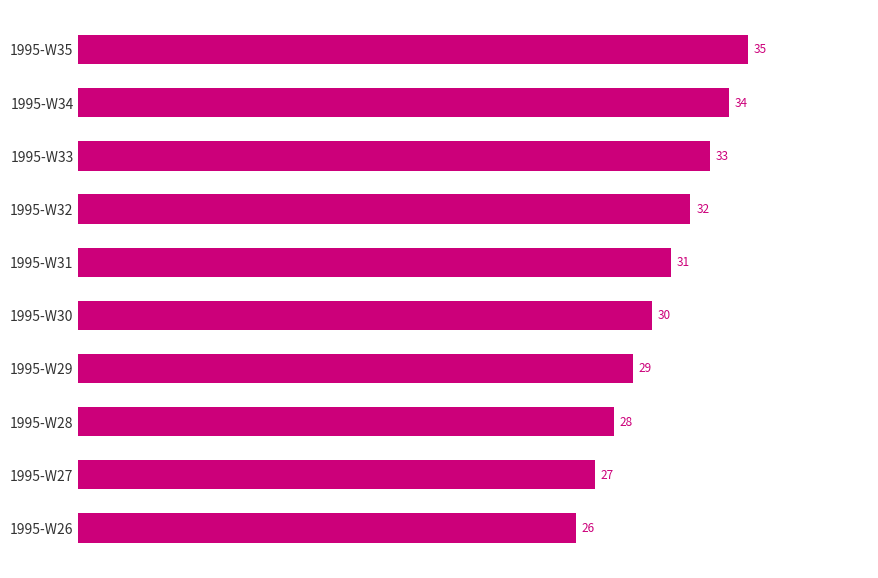

Reading bottom to top, transcribe all the data shown in this chart.

26	27	28	29	30	31	32	33	34	35